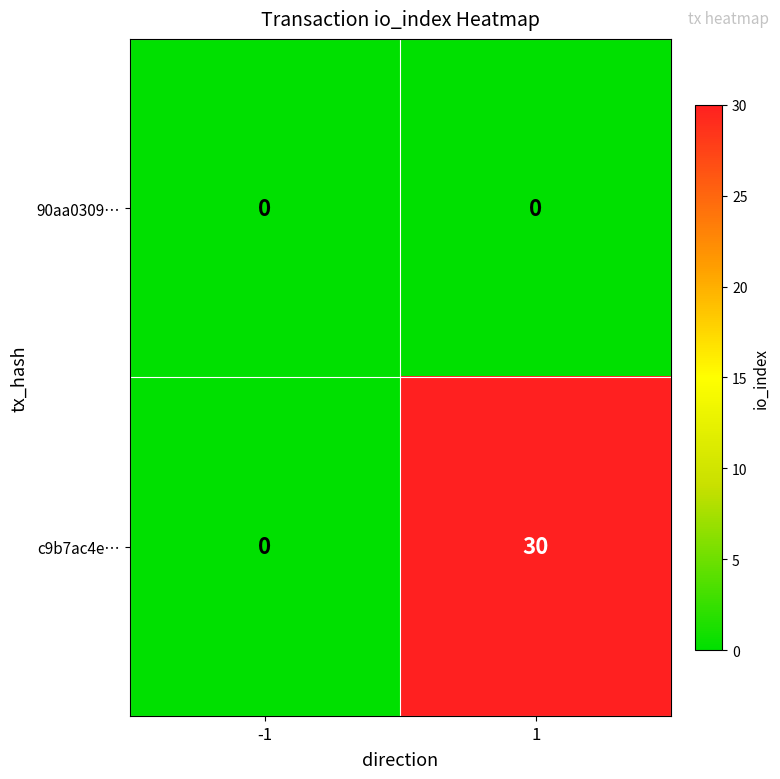

What is the spread (max minus min) of values at 1?

30